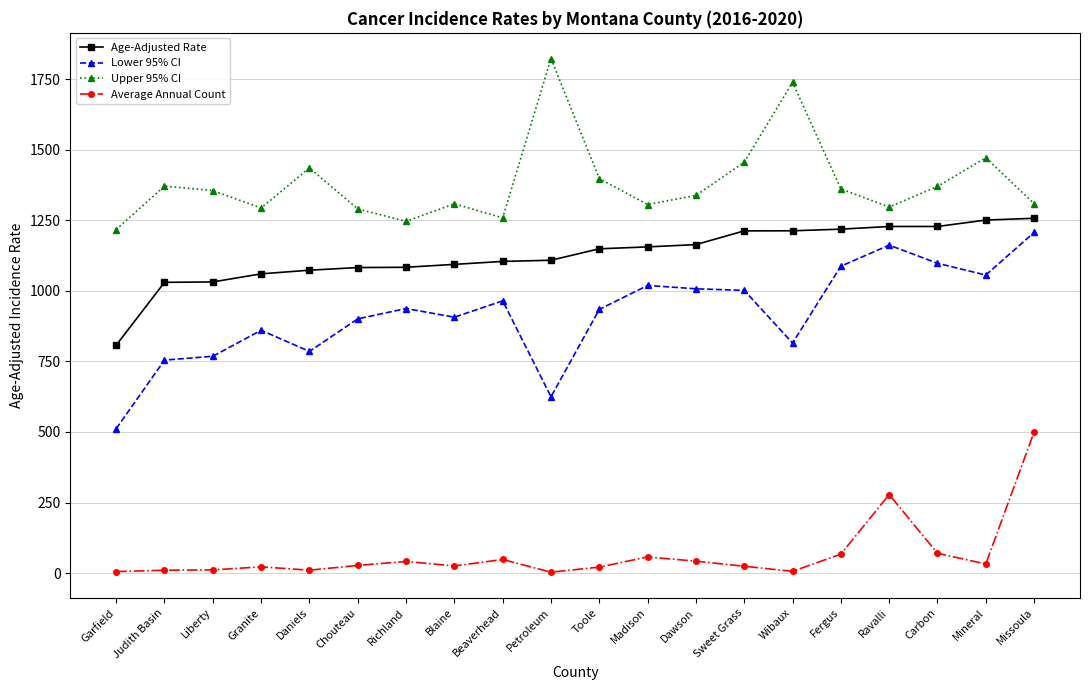

What is the sum of the Age-Adjusted Rate values at Mineral and Granite?

2311.6